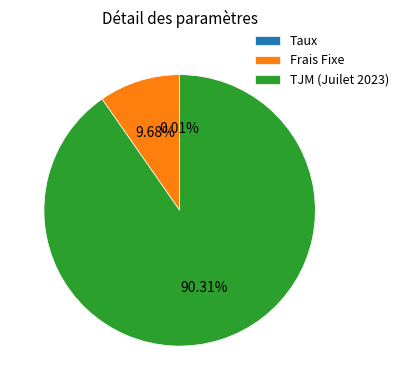

Approximately how many times larger is the value at TJM (Juilet 2023) compared to Frais Fixe?

9.3